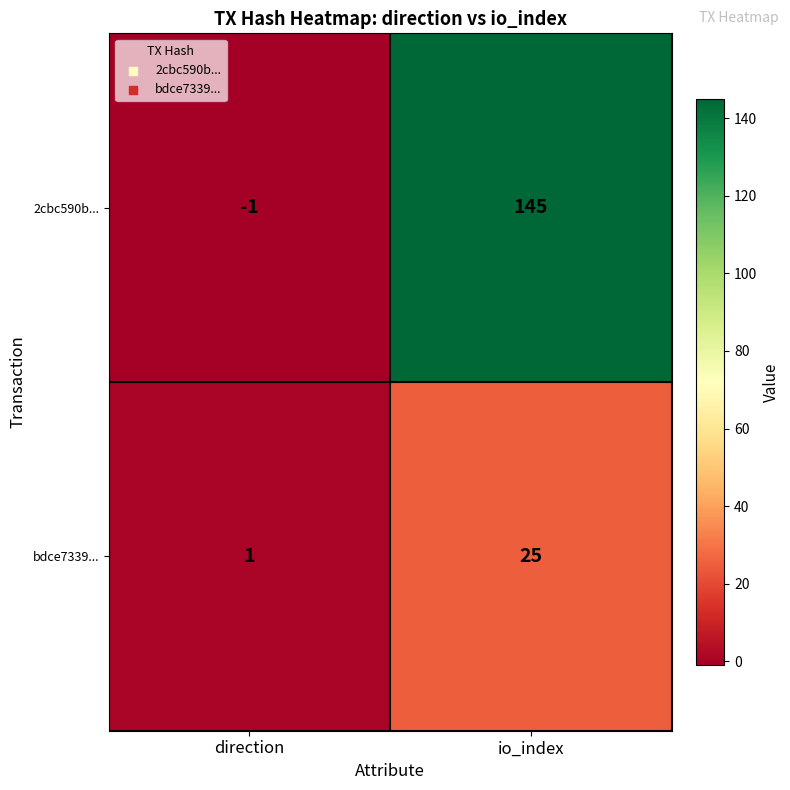

The 2cbc590b... series shows 145 at io_index. True or false?

True